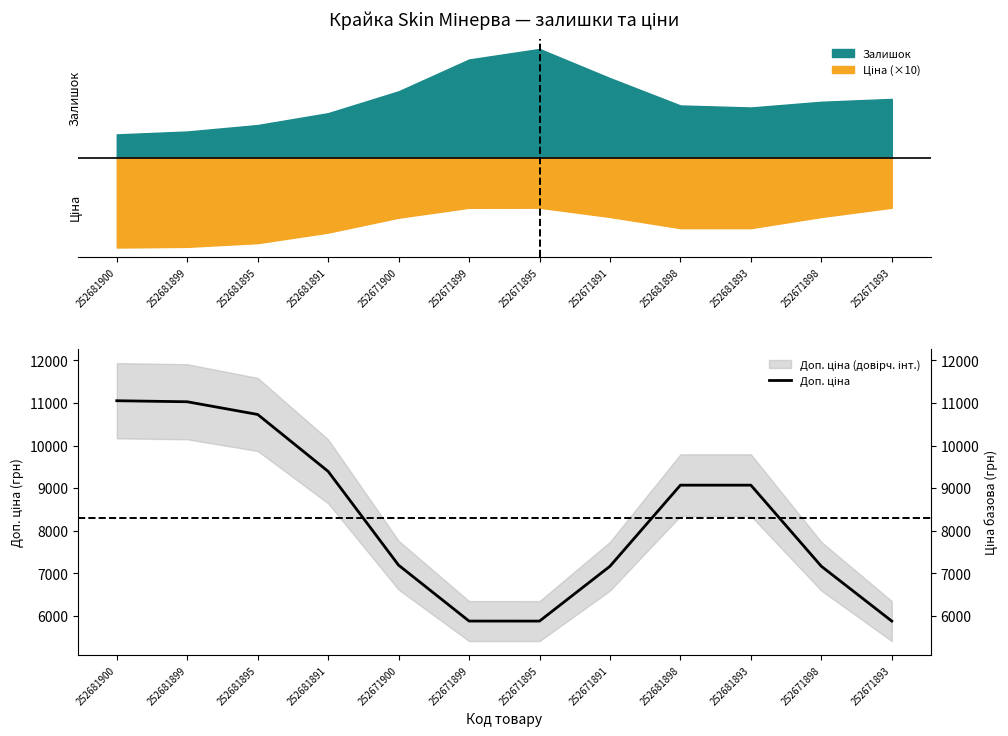

What is the greatest value displayed?

11054.3